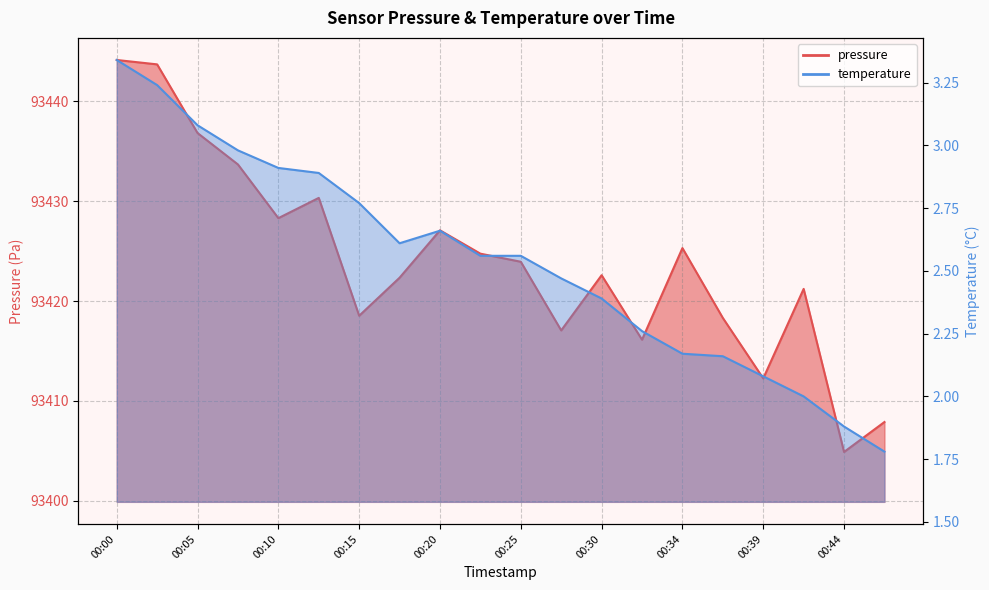

The chart shows a value of 93423.9 at 00:25. True or false?

True